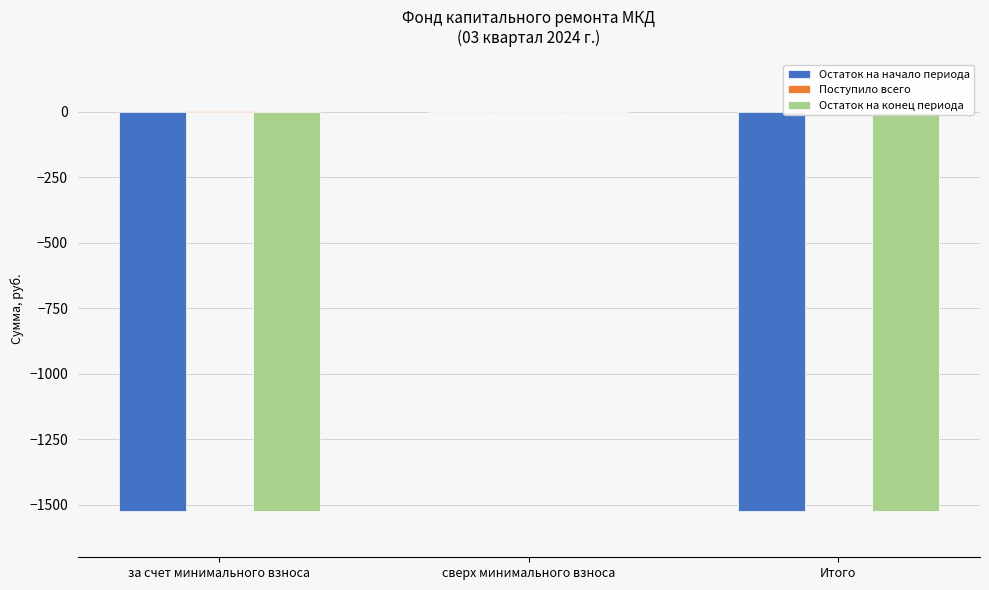

Is the value of Остаток на начало периода at Итого greater than the value of Остаток на конец периода at сверх минимального взноса?

No